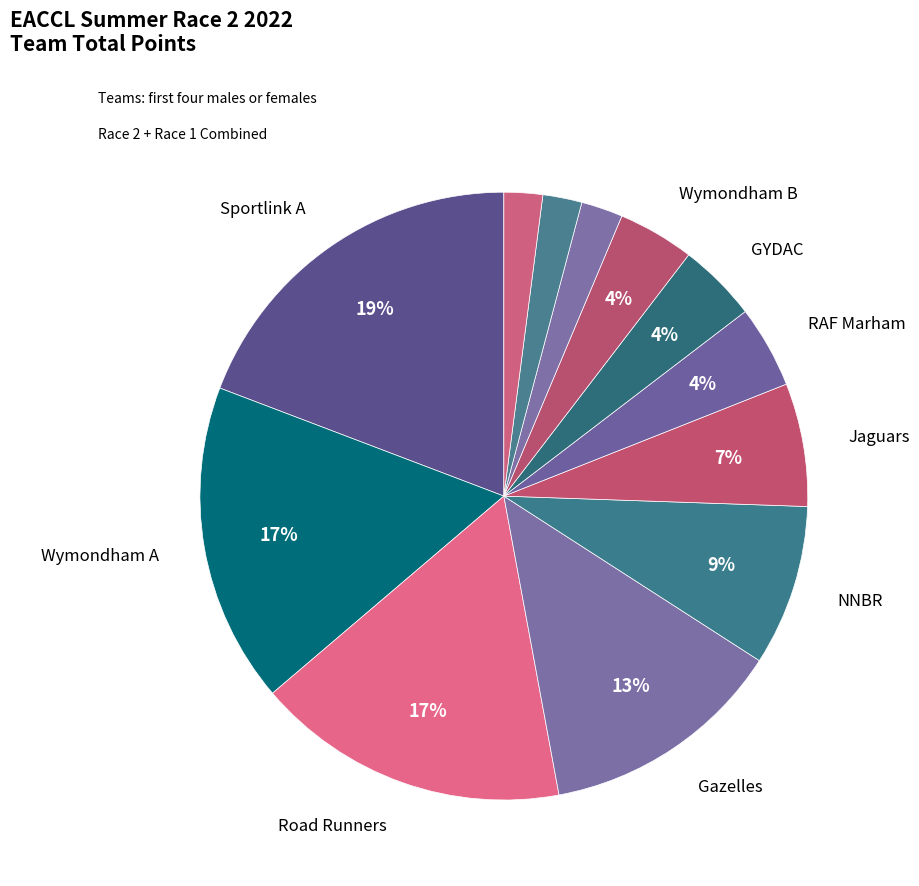

How many segments does this pie chart have?

12